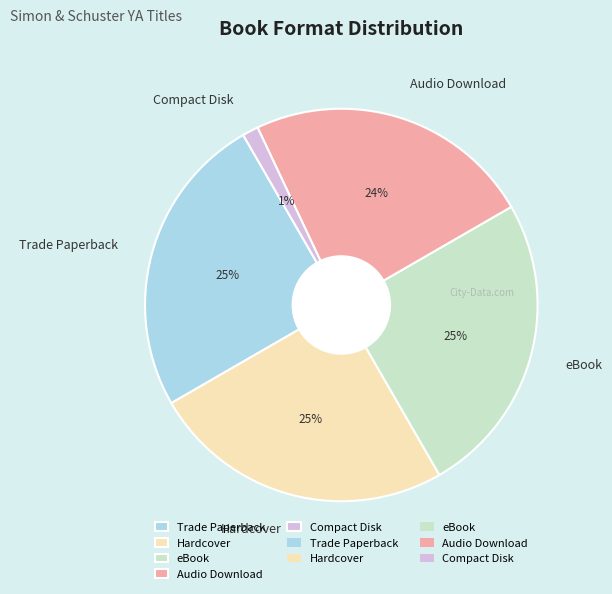

What is the ratio of the value at Trade Paperback to the value at Hardcover?

1.0